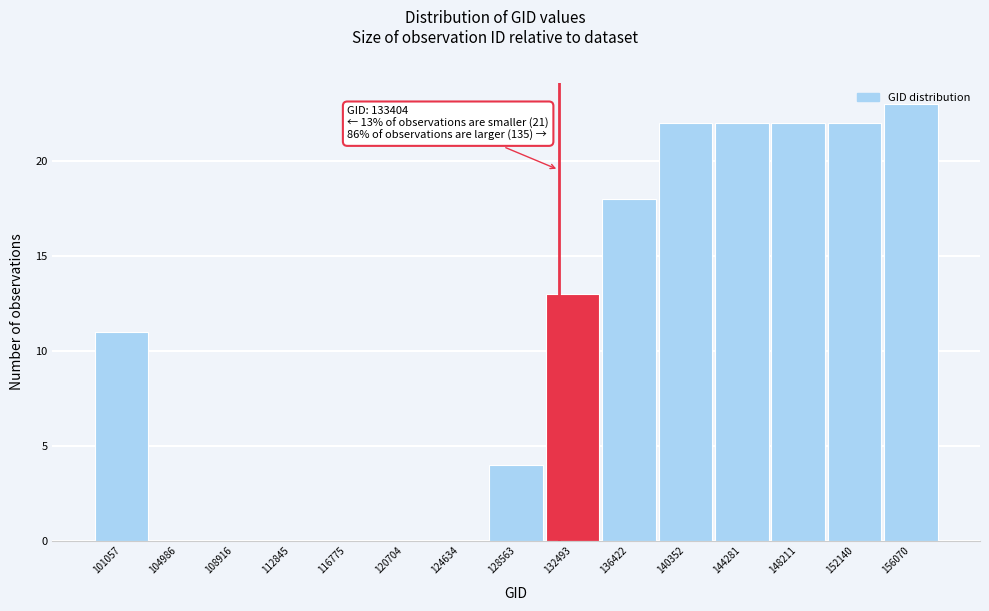

Which has a higher value, 136422 or 144281?

144281